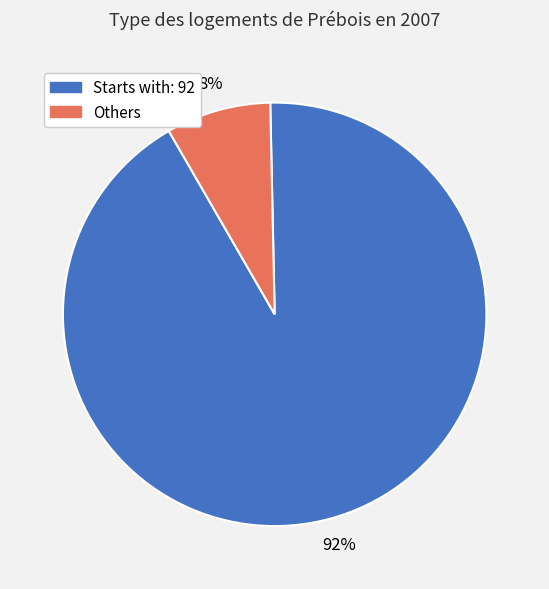

To the nearest percent, what is the difference between the largest and smallest slice percentages?

84%